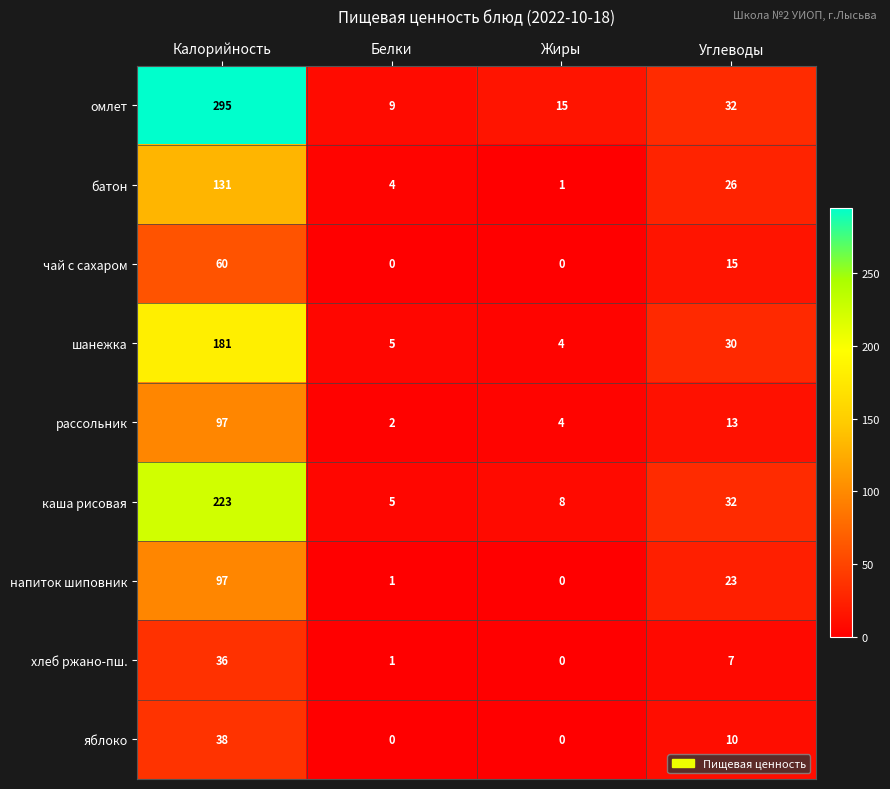

List the labels in order of каша рисовая value, smallest first.

Белки, Жиры, Углеводы, Калорийность